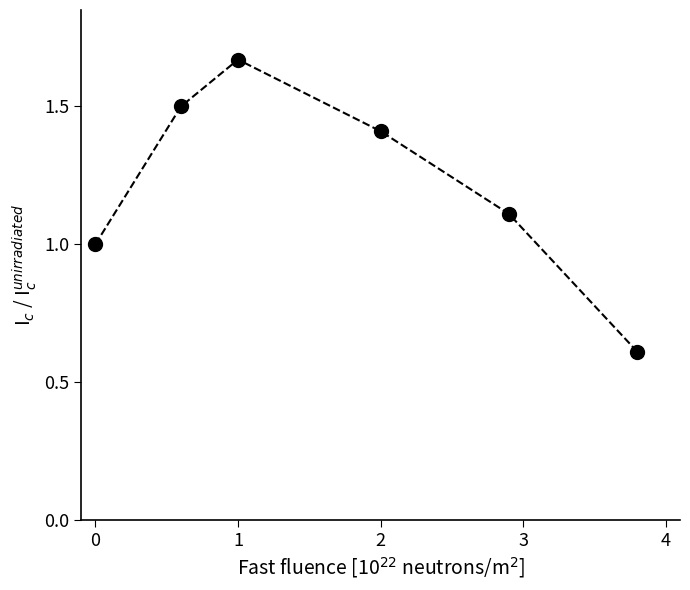

What is the smallest value displayed?

0.6